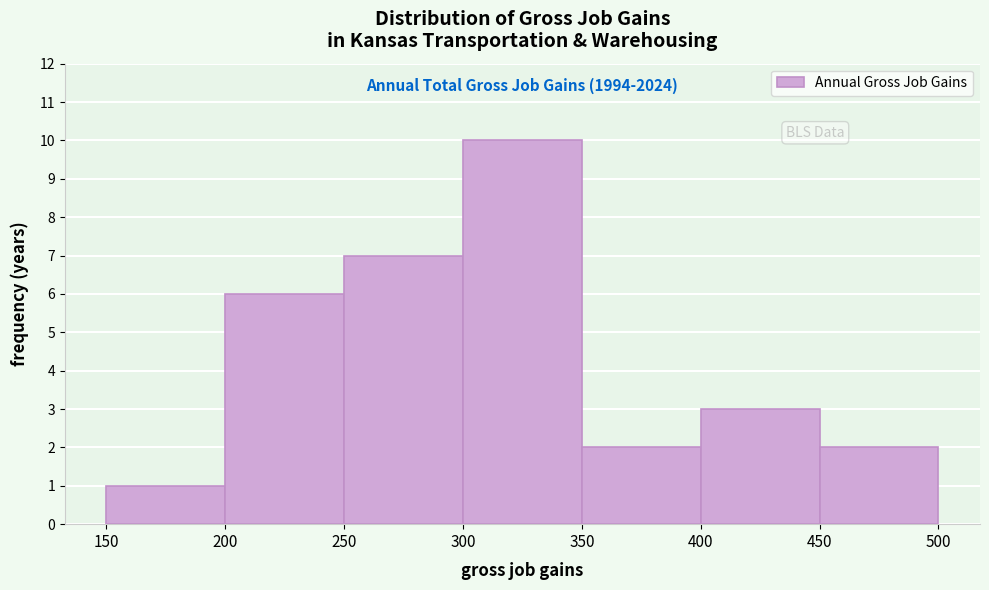

Which range on the x-axis has the tallest bar?

300 to 350